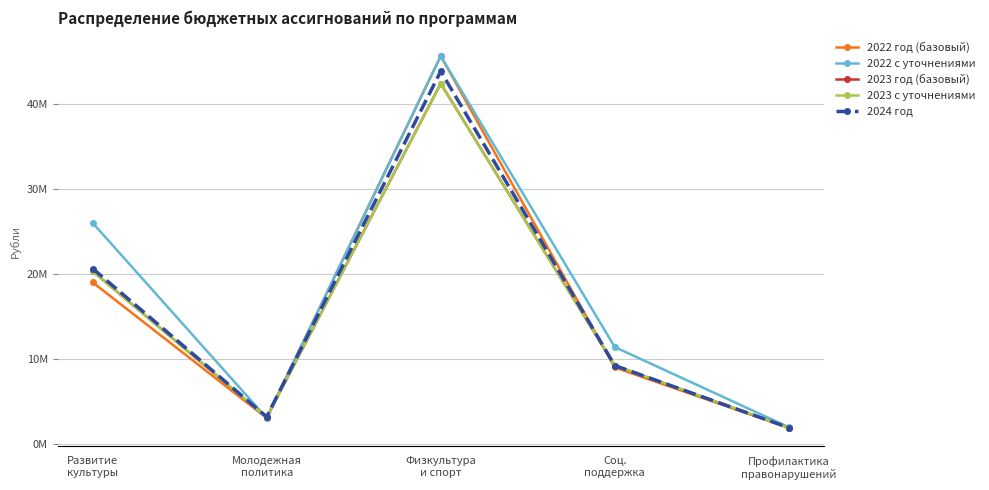

What is the value of the 2022 год (базовый) point at the 3rd from the left?

45622096.4